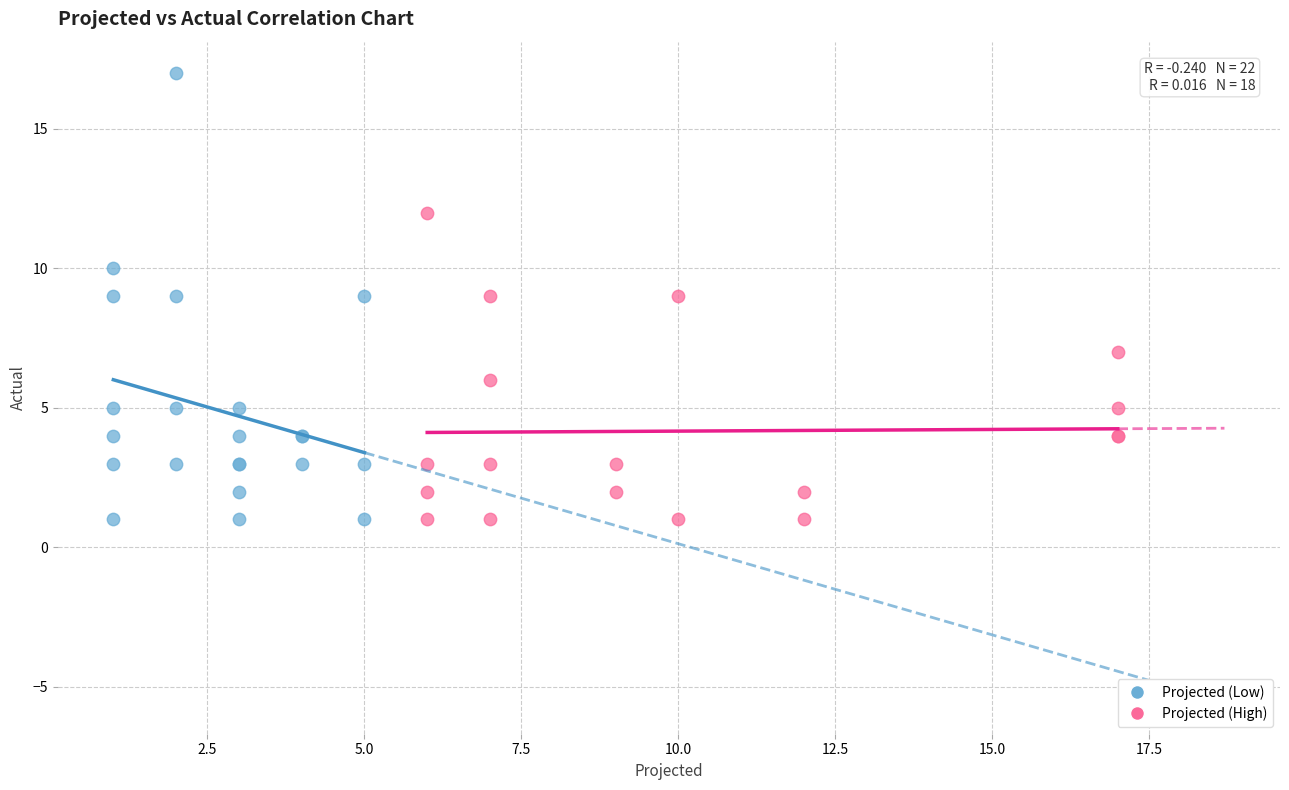

Which series has the largest Y range (max minus min)?

Projected (Low)